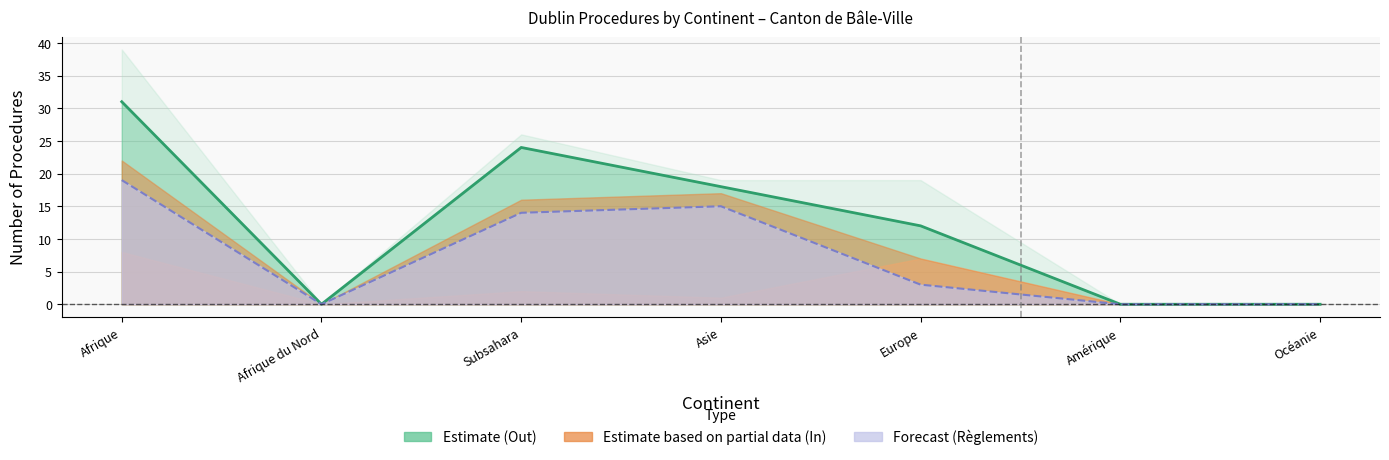

Which series has the largest total across all categories?

Procédures Out (line)